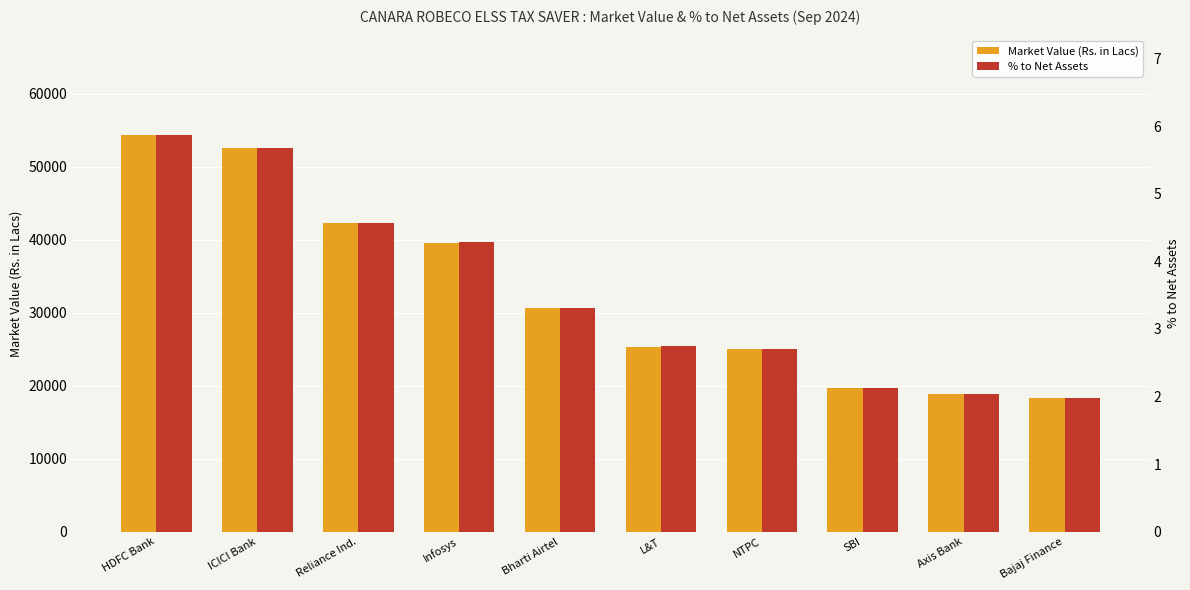

Reading left to right, what are all the values shown in this chart?

Market Value (Rs. in Lacs): HDFC Bank=54344.5	ICICI Bank=52524.0	Reliance Ind.=42259.6	Infosys=39599.7	Bharti Airtel=30601.0	L&T=25338.1	NTPC=25045.2	SBI=19658.1	Axis Bank=18828.0	Bajaj Finance=18329.3
% to Net Assets: HDFC Bank=5.9	ICICI Bank=5.7	Reliance Ind.=4.6	Infosys=4.3	Bharti Airtel=3.3	L&T=2.7	NTPC=2.7	SBI=2.1	Axis Bank=2.0	Bajaj Finance=2.0